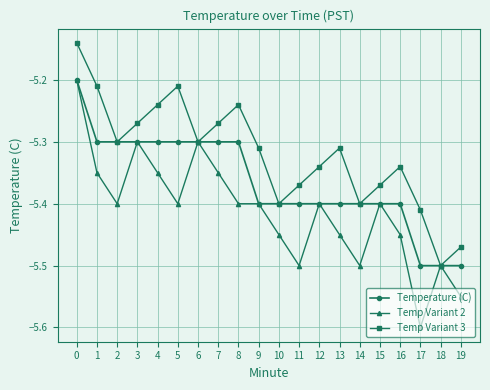

At 7, list the series in order from largest to smallest.

Temp Variant 3, Temperature (C), Temp Variant 2